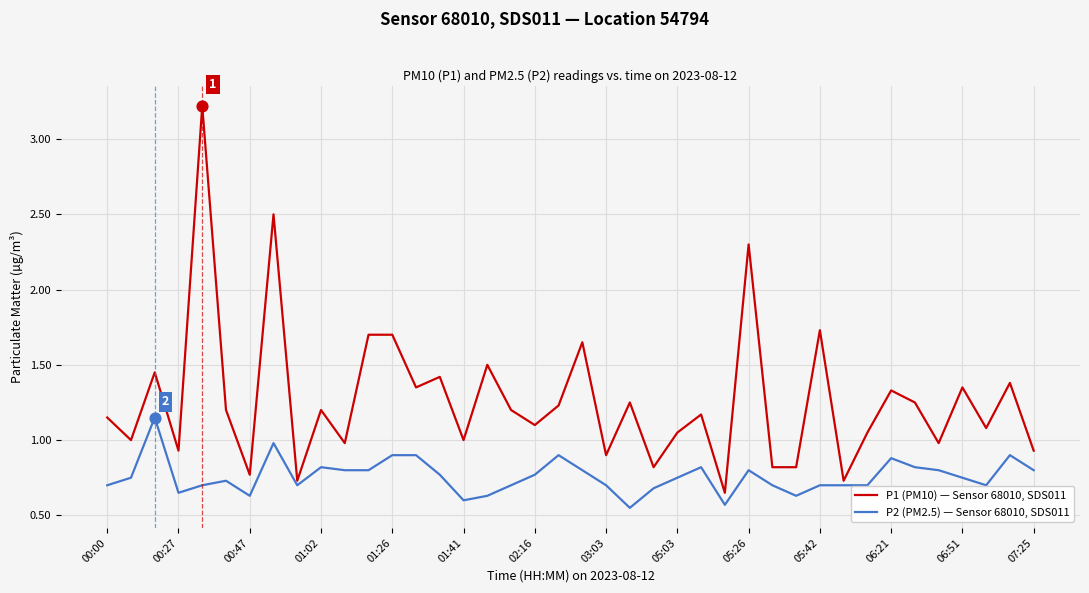

What is the highest value of the P1 (PM10) — Sensor 68010, SDS011 series?

3.2